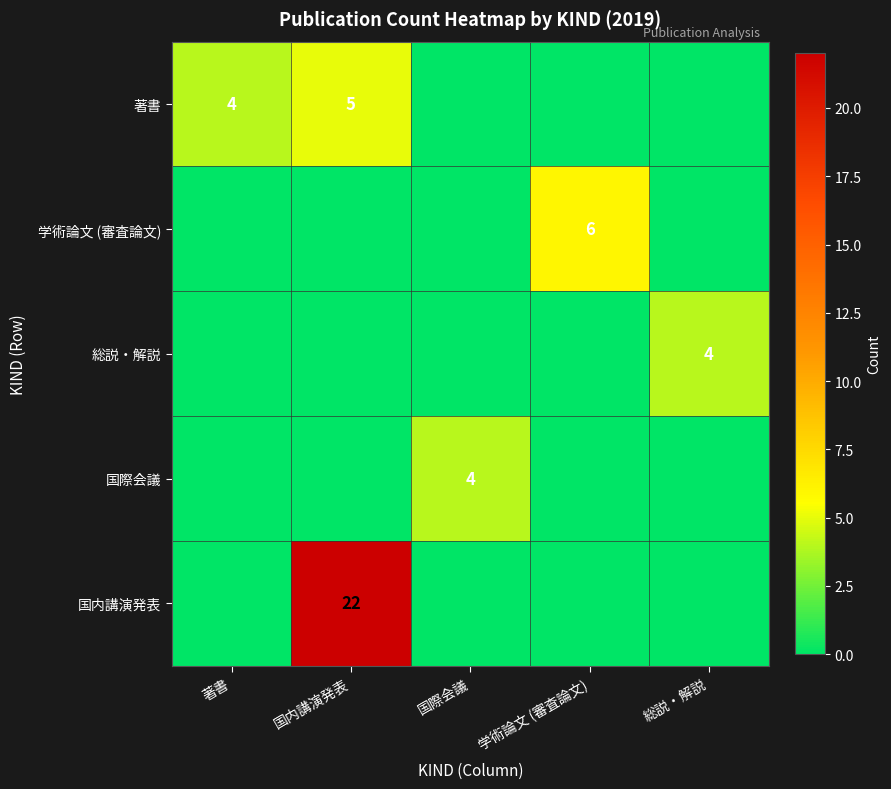

Is it true that 著書 equals 6 at 著書?

False